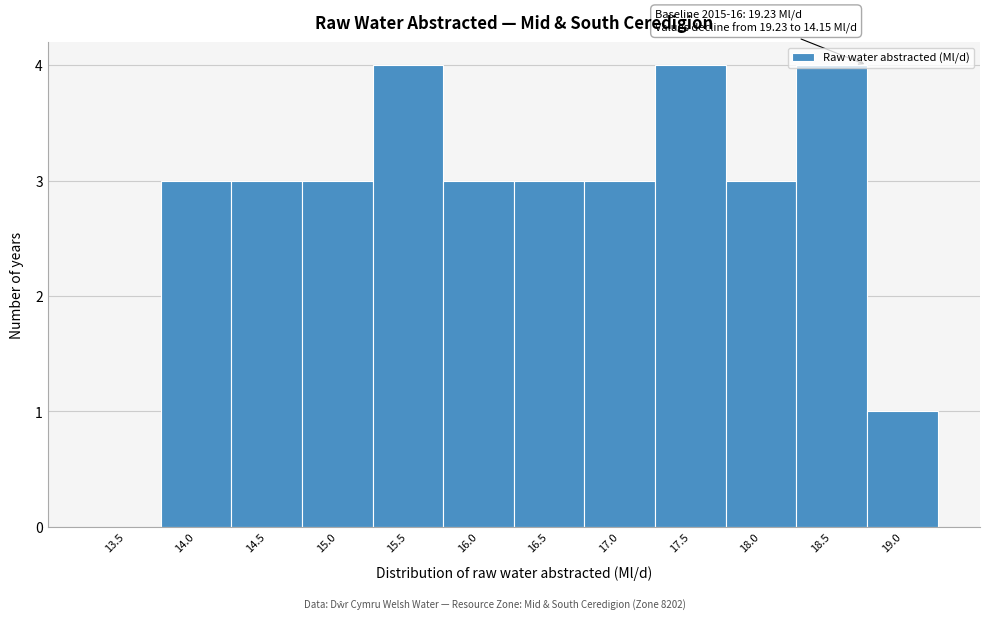

The value at 15.0 is 3. True or false?

True